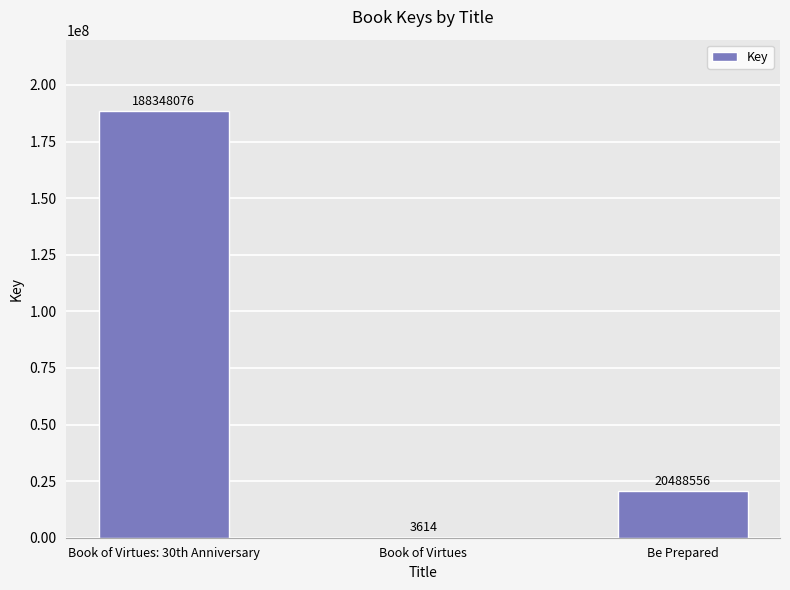

What is the greatest value displayed?

188348076